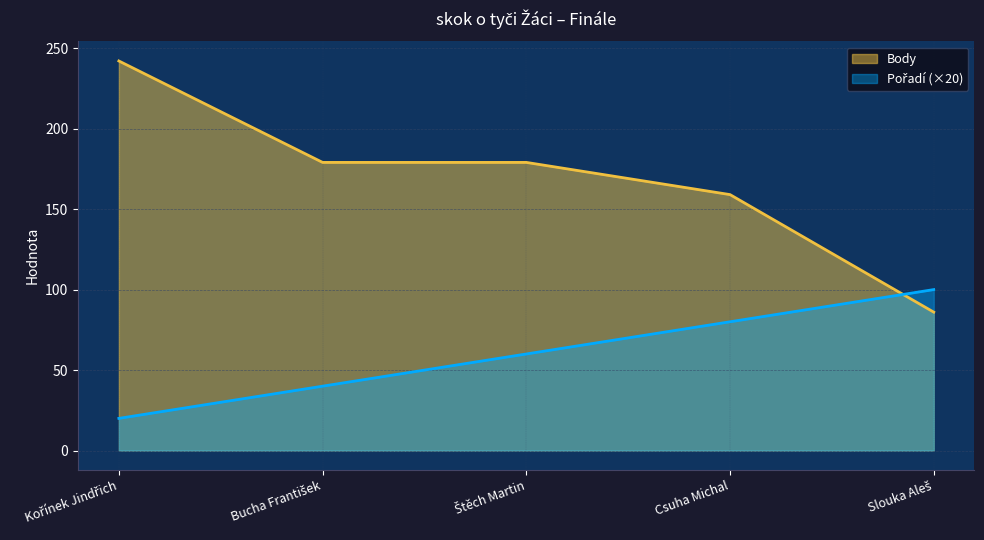

Reading right to left, what are all the values shown in this chart?

Pořadí: 100	80	60	40	20
Body: 86	159	179	179	242